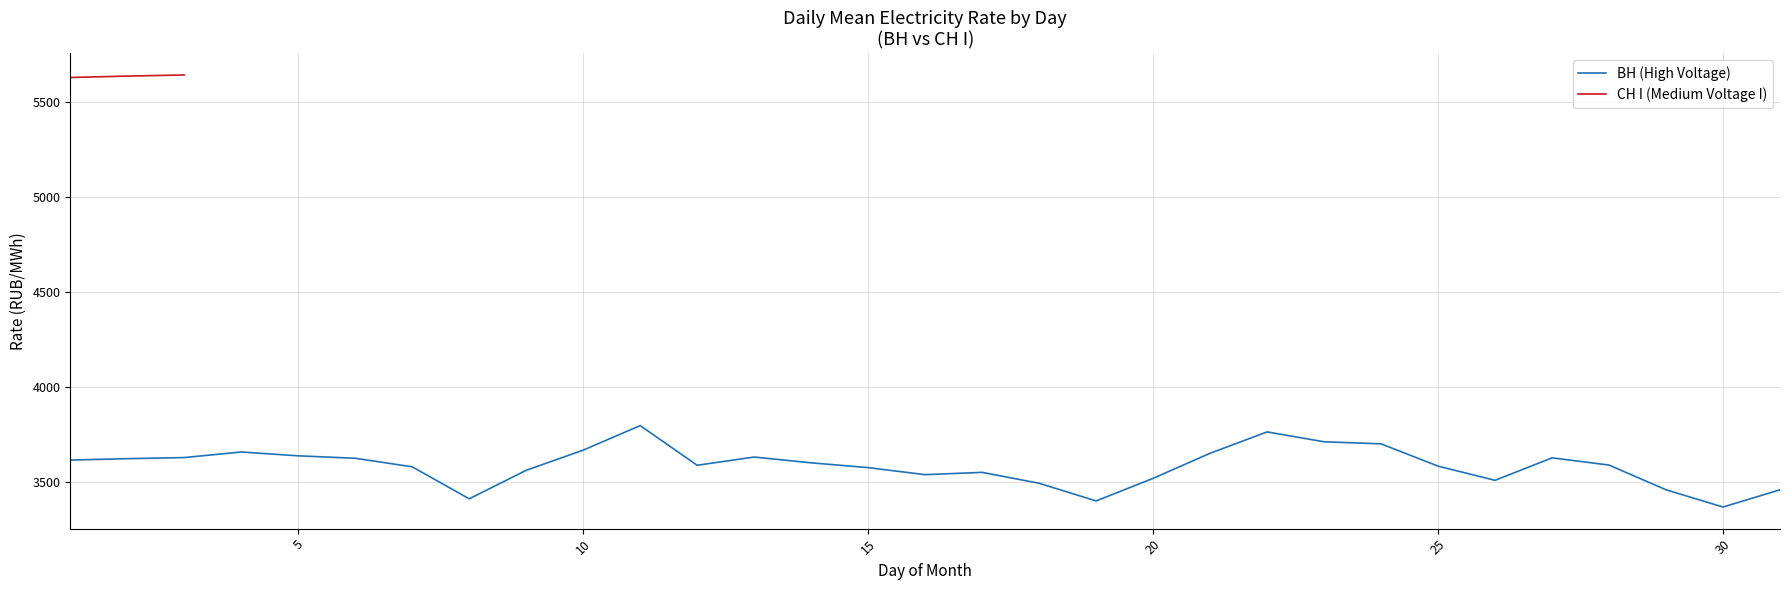

What is the smallest value displayed?

3347.4